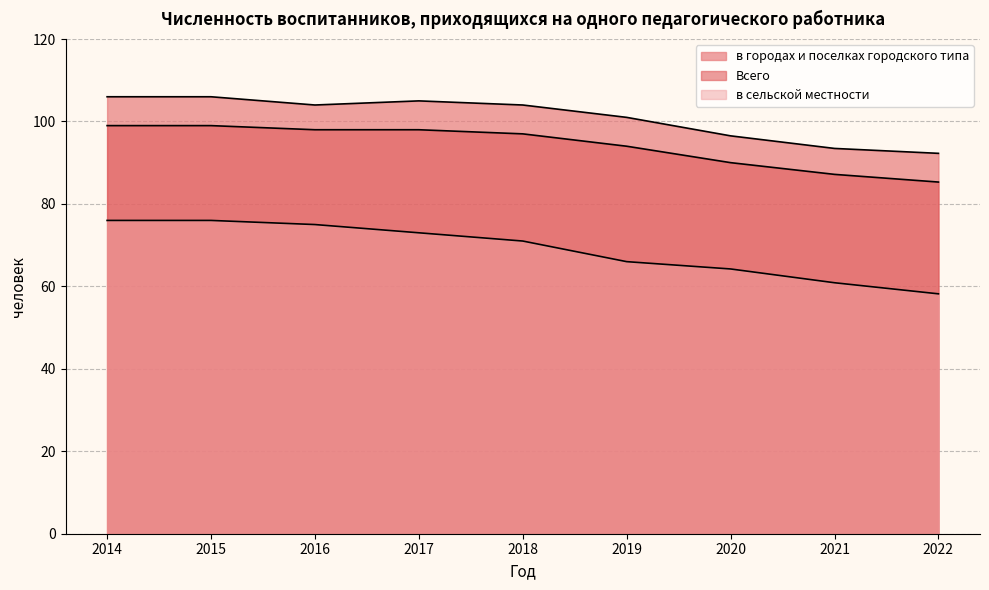

Rank the series by their average value, from lowest to highest.

в сельской местности, Всего, в городах и поселках городского типа